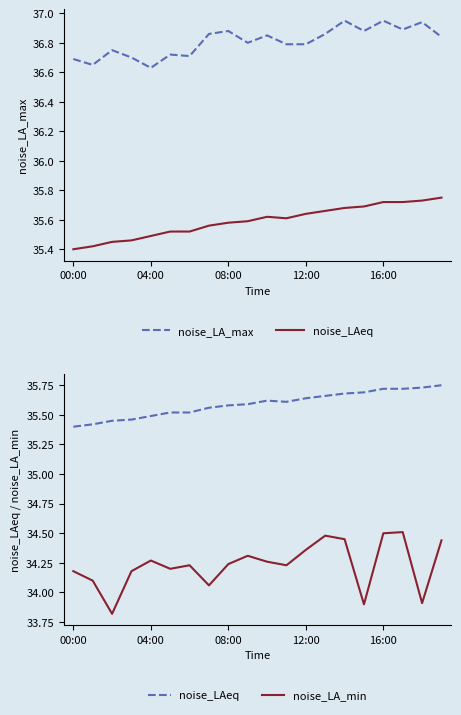

What is the sum of all noise_LAeq values?

711.8